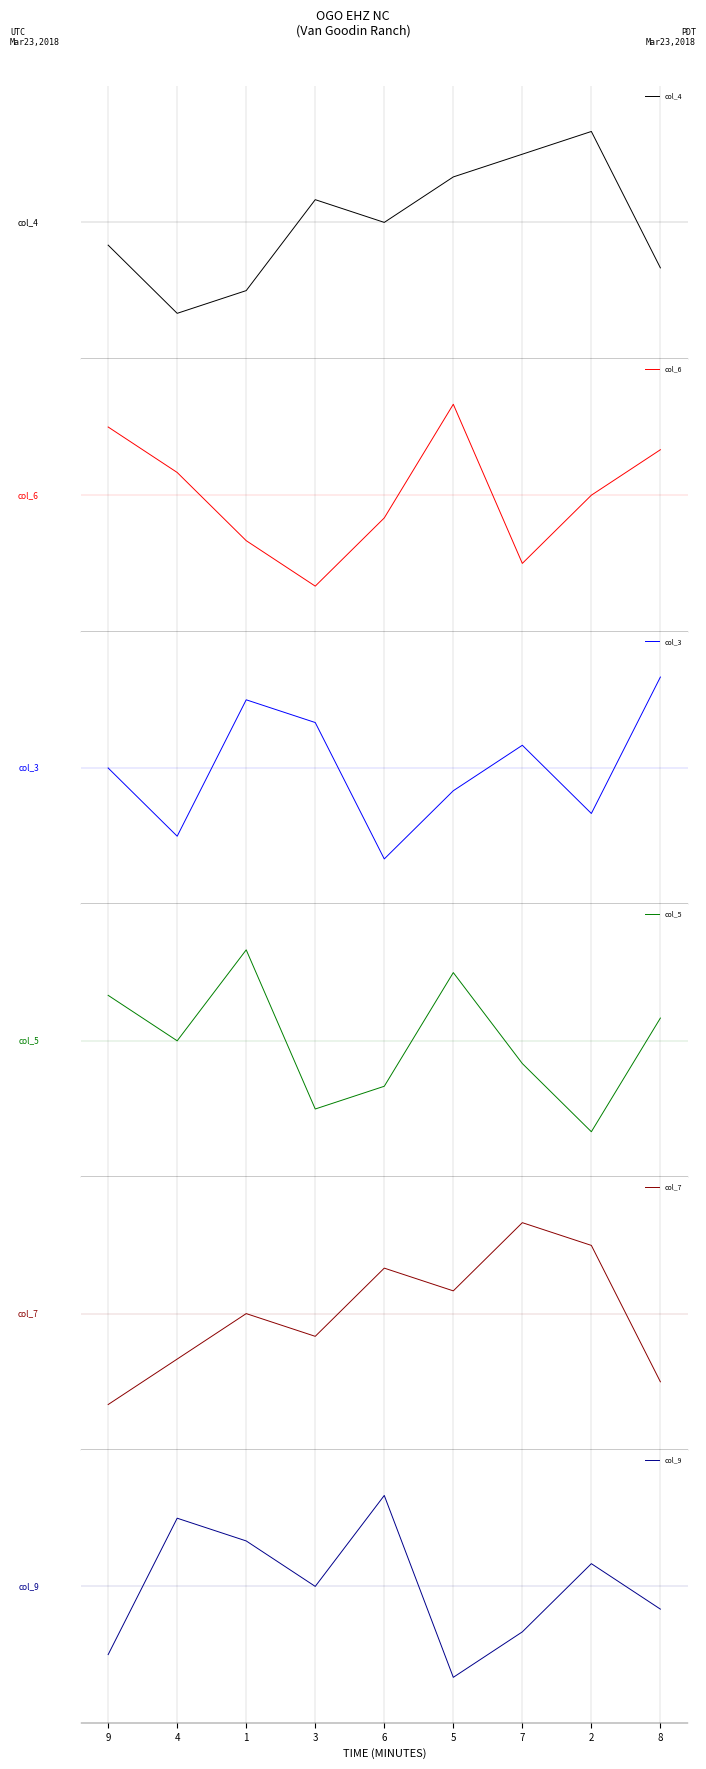

Which has a higher value, 6 or 7?

7